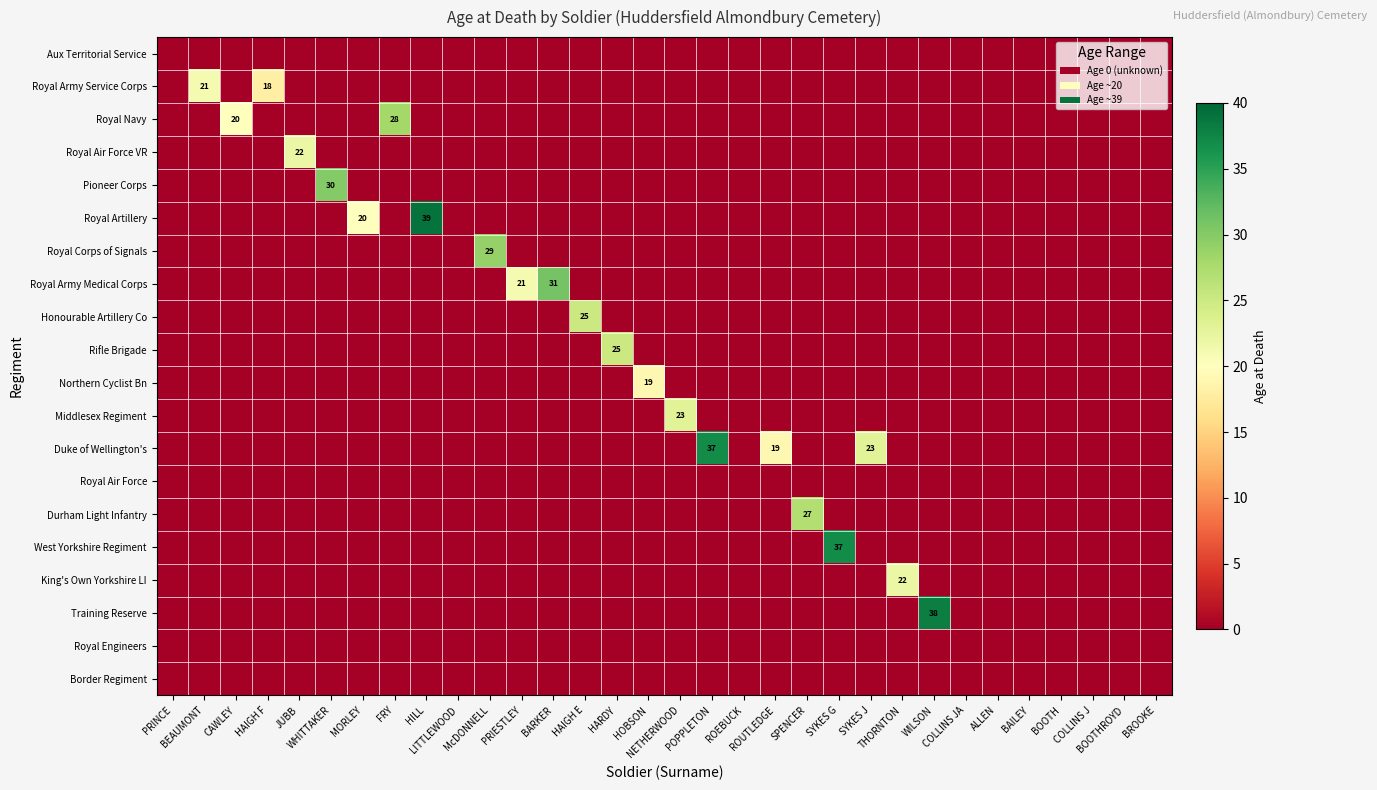

How many values in King's Own Yorkshire LI are above zero?

1